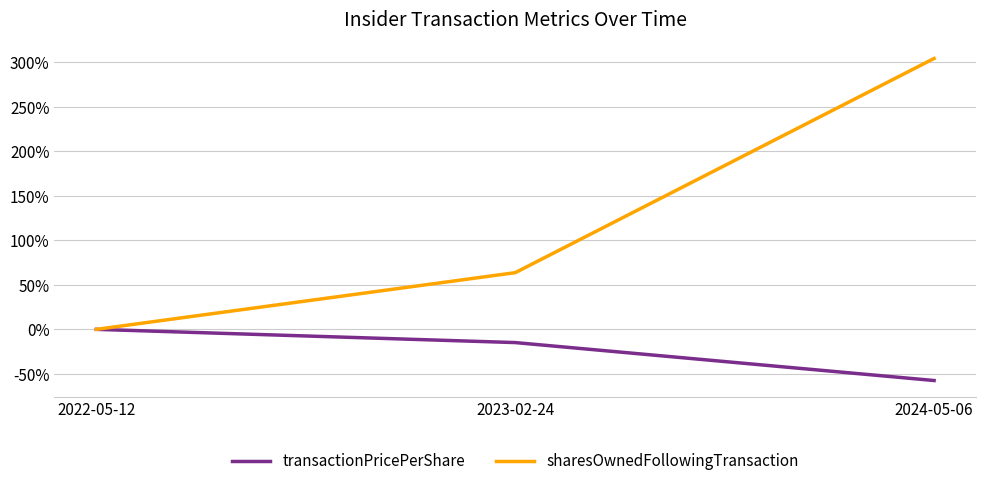

How many values in the transactionPricePerShare series exceed -14?

1